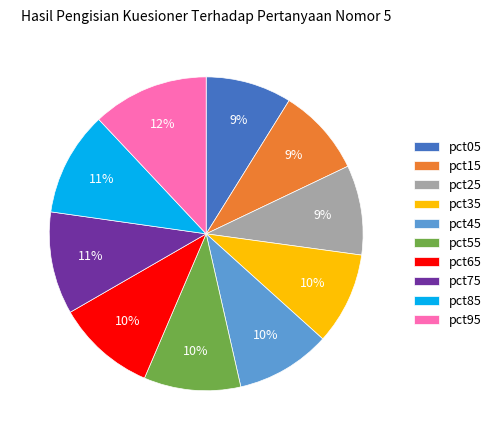

Between pct75 and pct95, which is larger?

pct95